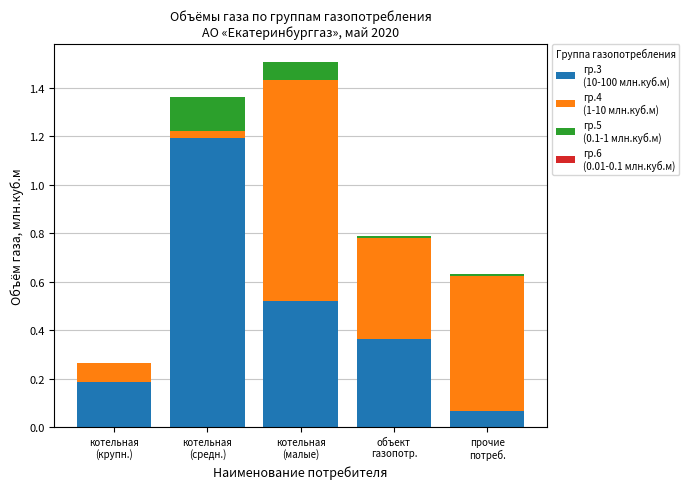

Does the chart contain stacked bars?

Yes